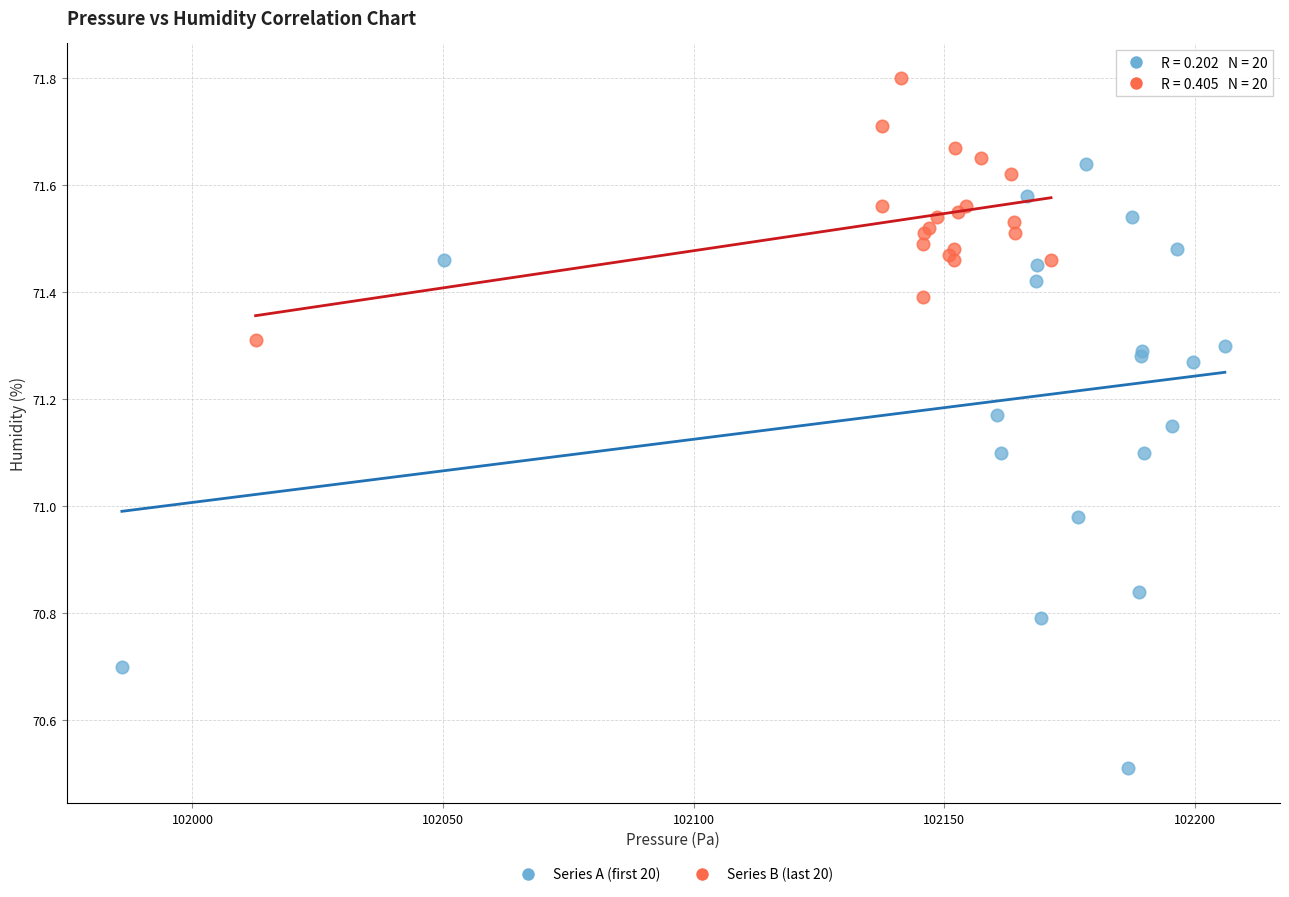

Which series contains the lowest Y value?

Series A (first 20)